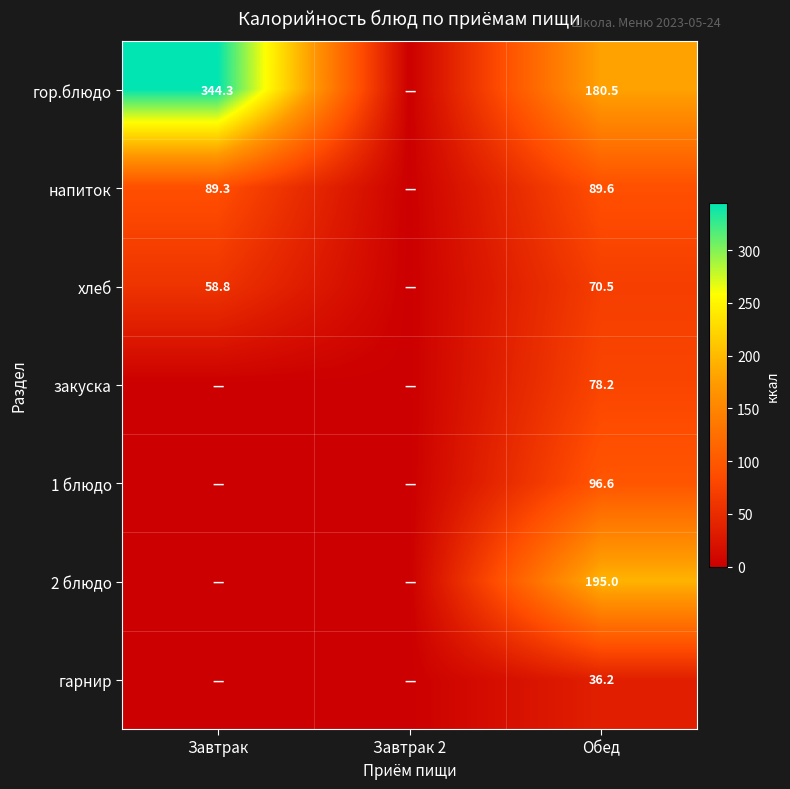

Between Завтрак 2 and Завтрак, which is larger?

Завтрак